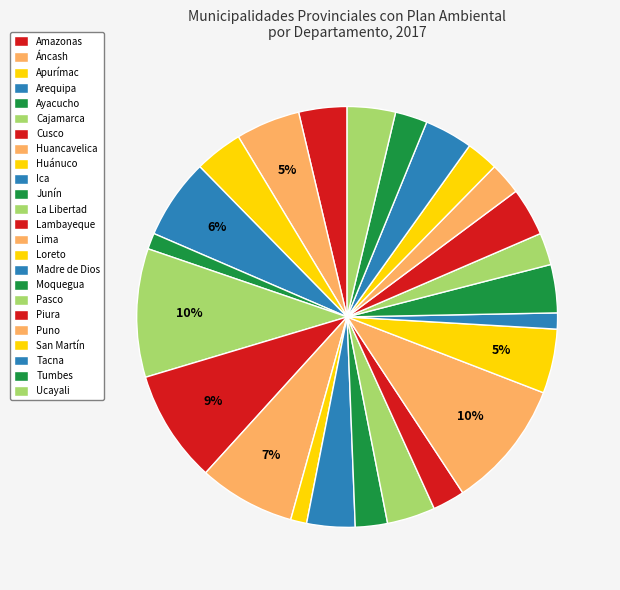

Is there a majority slice in this chart?

No